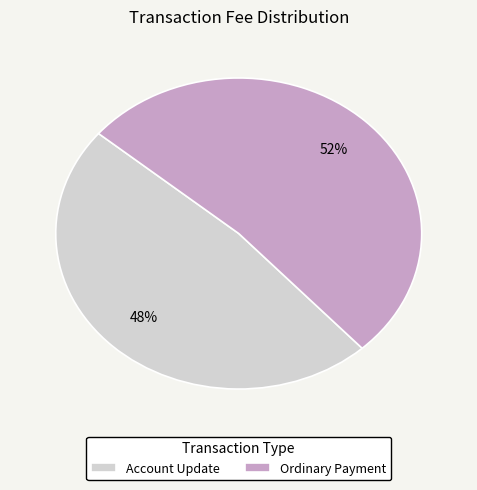

Between Ordinary Payment and Account Update, which is larger?

Ordinary Payment